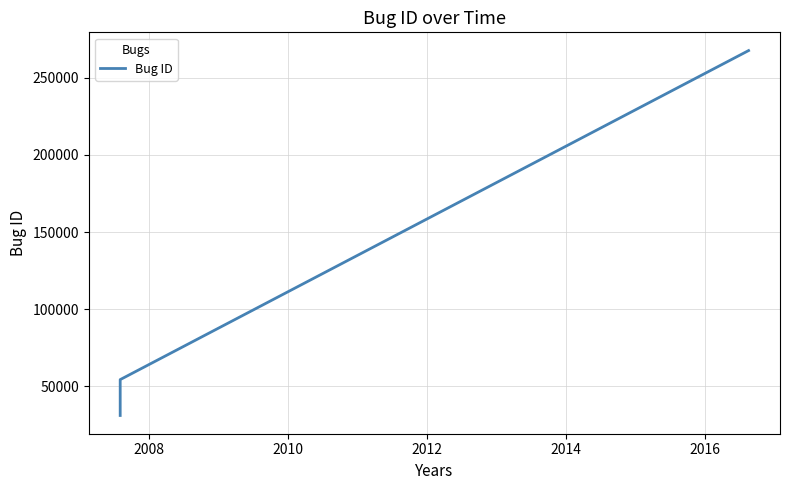

Between 2008 and 2010, which is larger?

2010